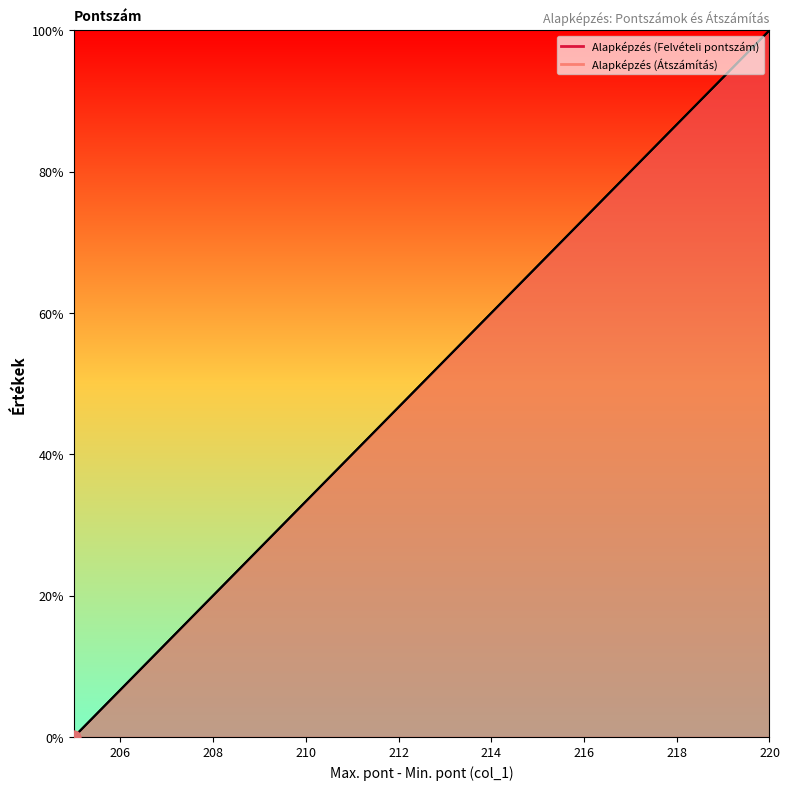

Which series contains the lowest Y value?

Alapképzés (Felvételi pontszám)